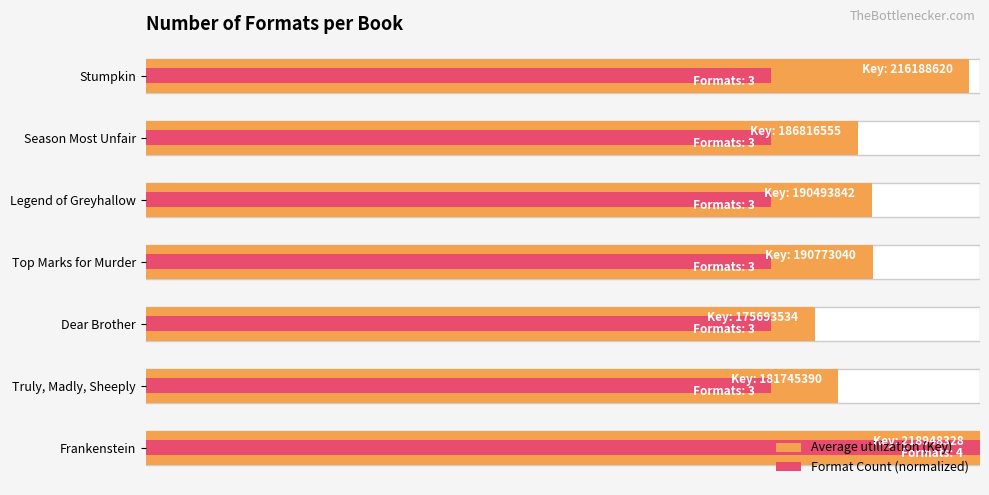

Between Frankenstein and Truly, Madly, Sheeply, which series saw the biggest shift?

Format Count (normalized)